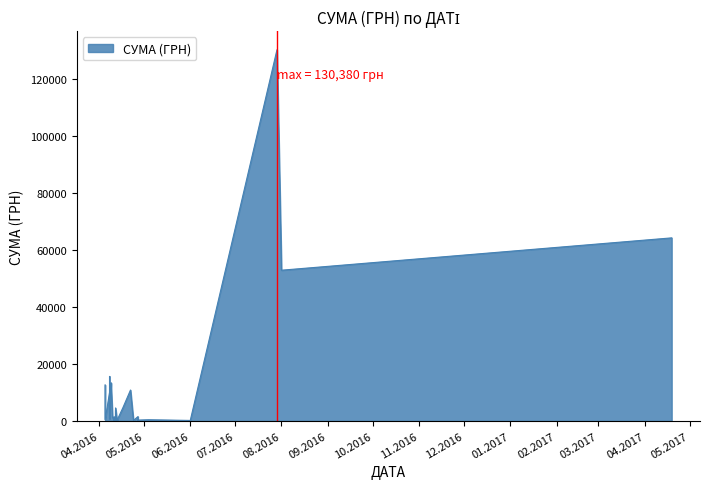

What is the change in value from 11.04.2016 to 05.04.2016?

+12187.6